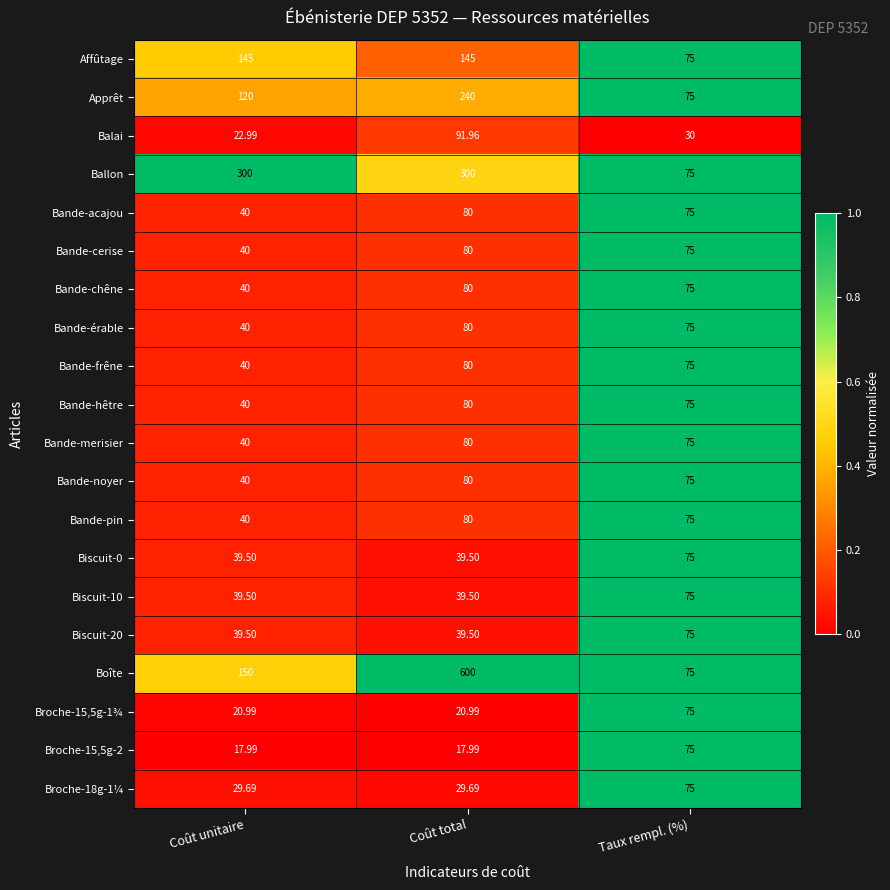

What is the total value across all series at Taux rempl. (%)?

1455.0